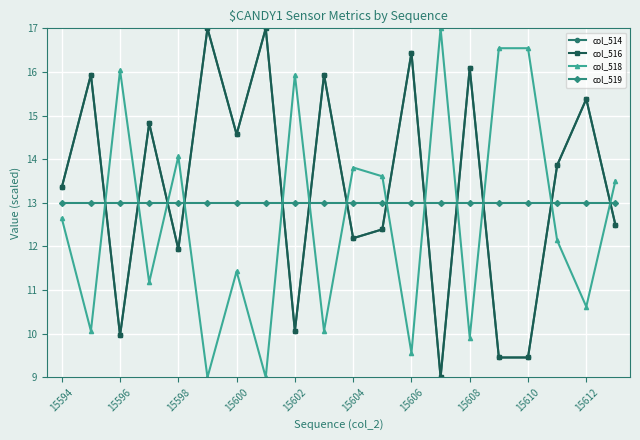

Rank the series by their maximum value, from highest to lowest.

col_514, col_516, col_518, col_519